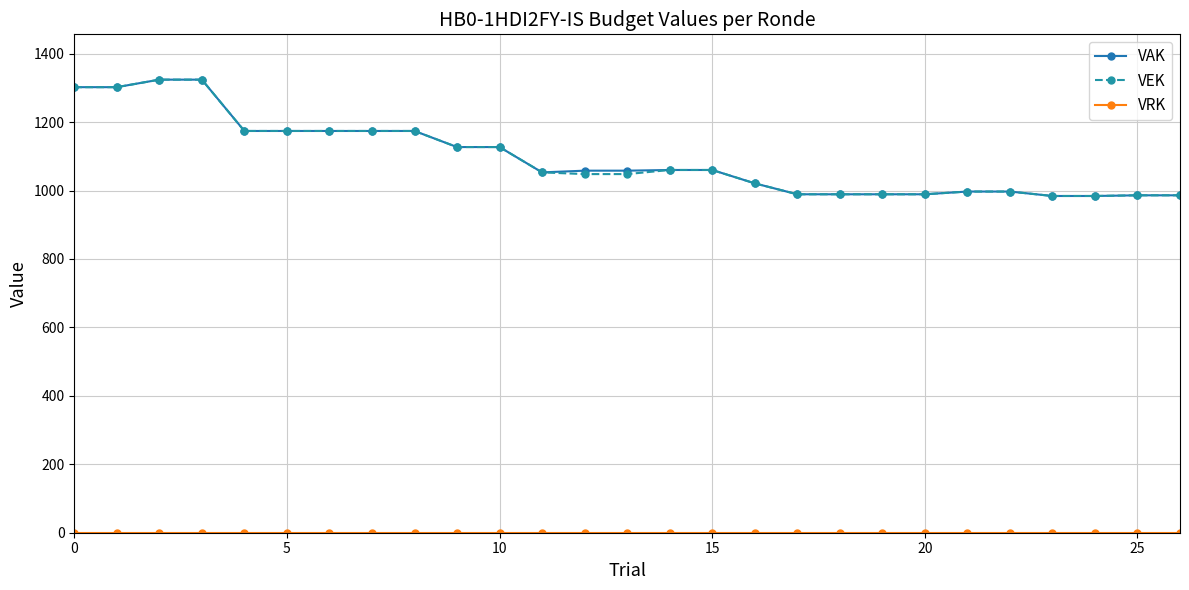

What is the minimum value for VEK?

984